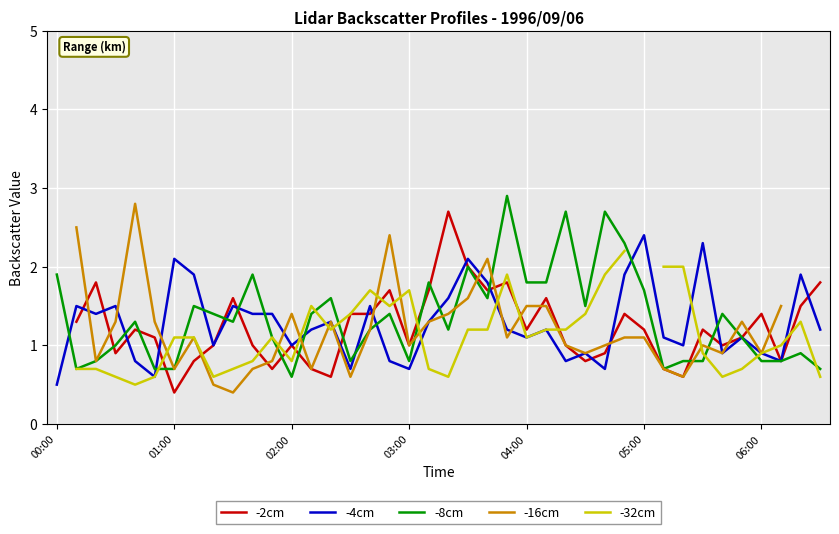

Which category has the highest value across all series?

23